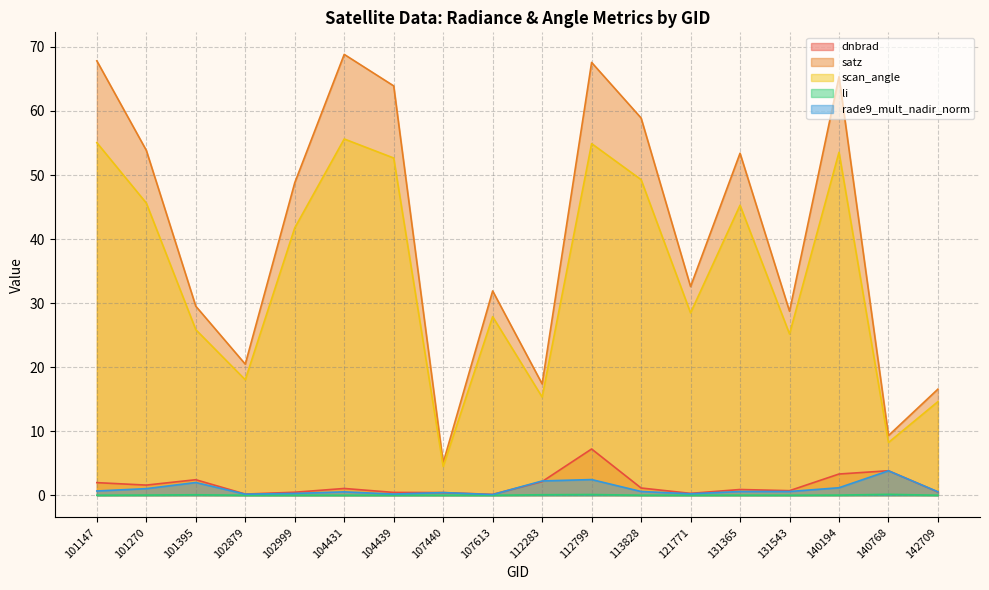

The scan_angle series shows 41.7 at 102999. True or false?

True